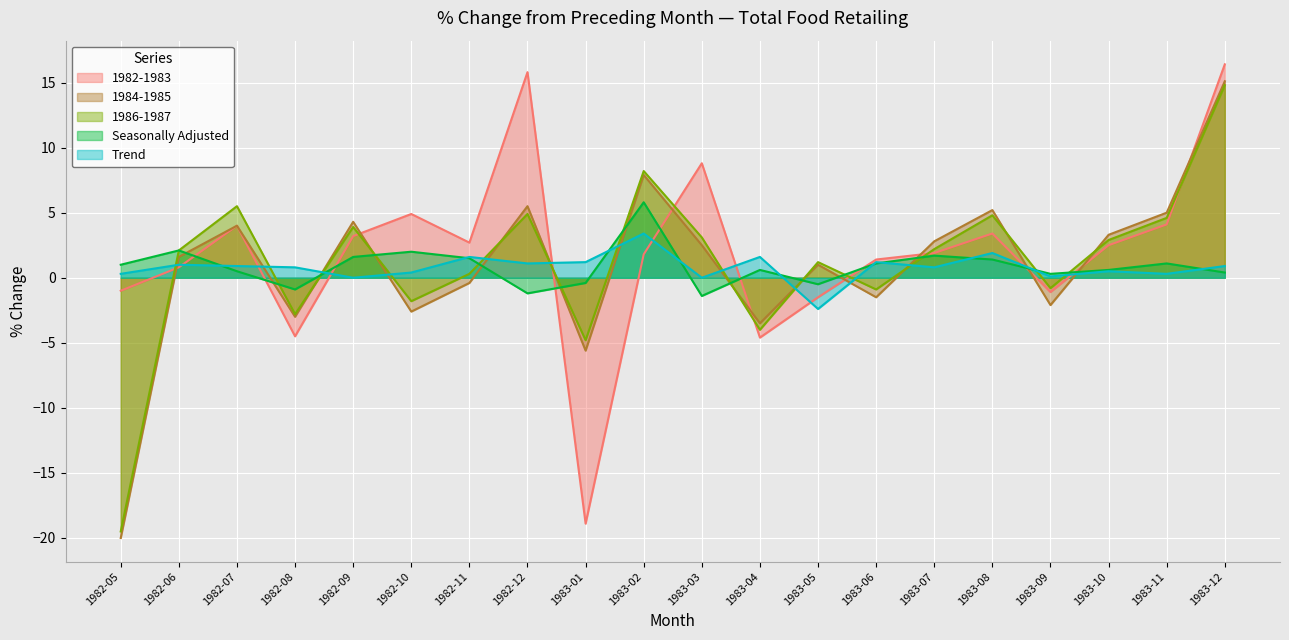

Which category has the highest value in the 1984-1985 series?

1983-12